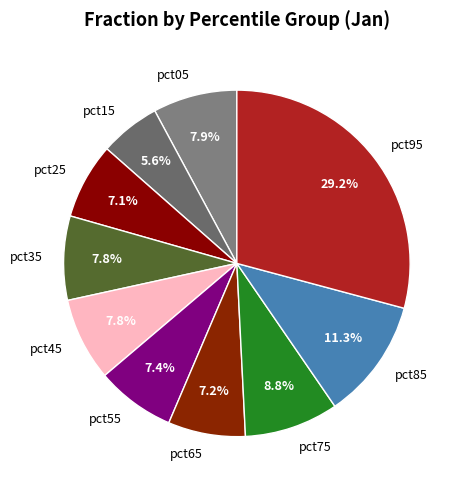

Between pct65 and pct85, which is larger?

pct85